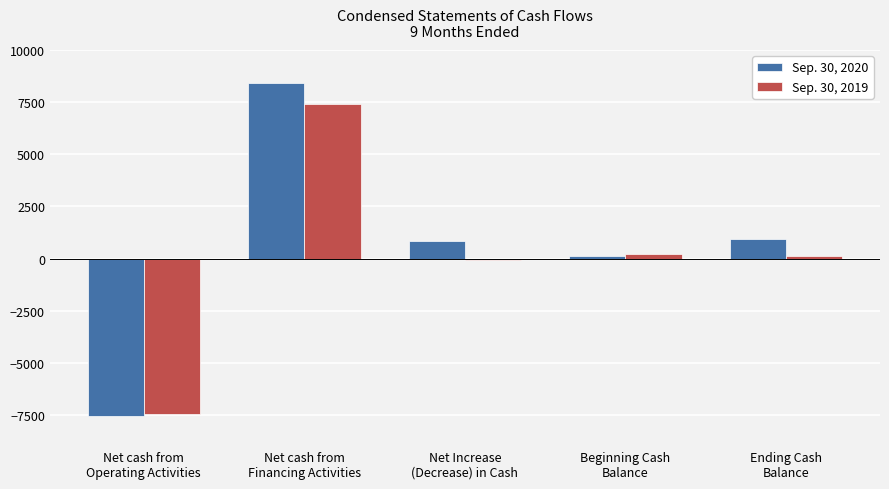

At which label does Sep. 30, 2020 first exceed 828?

Net cash from
Financing Activities